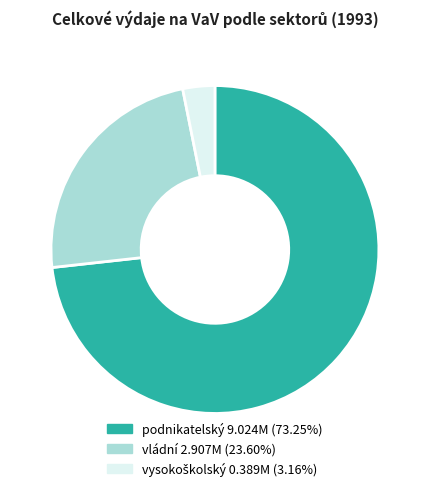

Is there any slice that represents more than half of the pie?

Yes